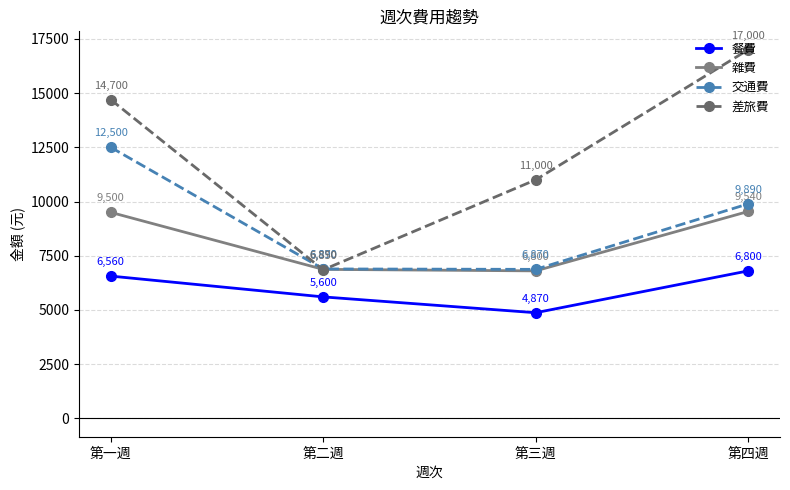

Reading left to right, extract all data points from this chart.

餐費: 第一週=6560	第二週=5600	第三週=4870	第四週=6800
雜費: 第一週=9500	第二週=6870	第三週=6800	第四週=9540
交通費: 第一週=12500	第二週=6890	第三週=6870	第四週=9890
差旅費: 第一週=14700	第二週=6850	第三週=11000	第四週=17000